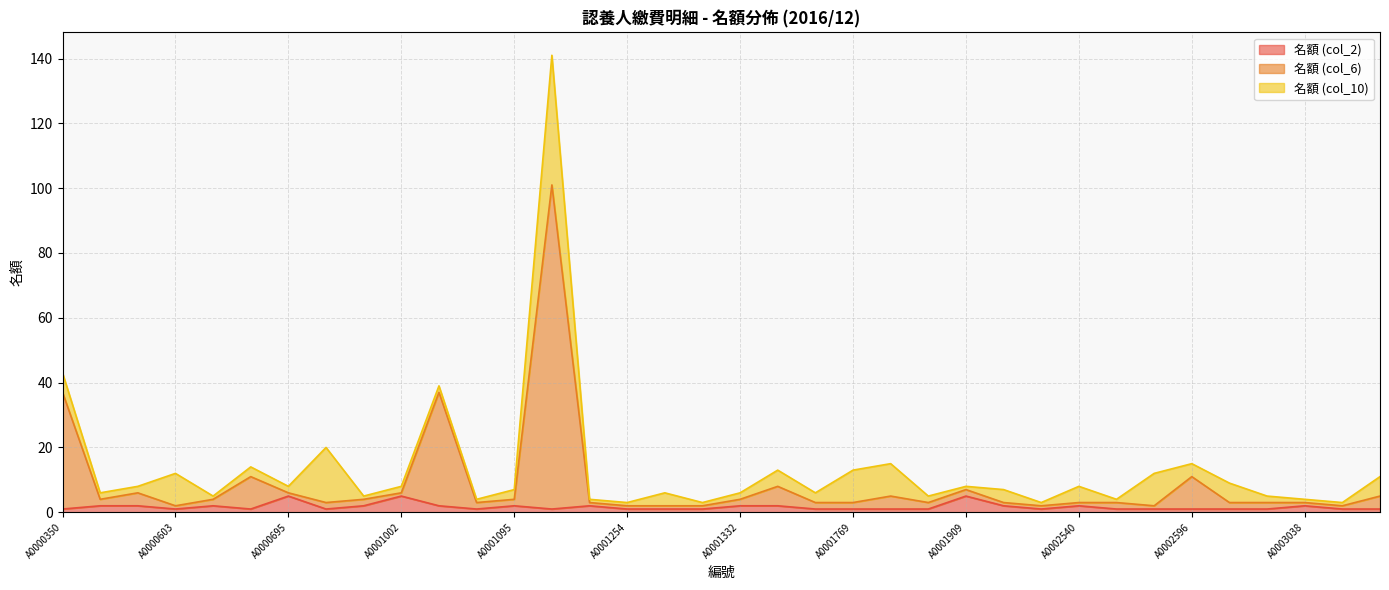

Count the number of categories in the chart.

36